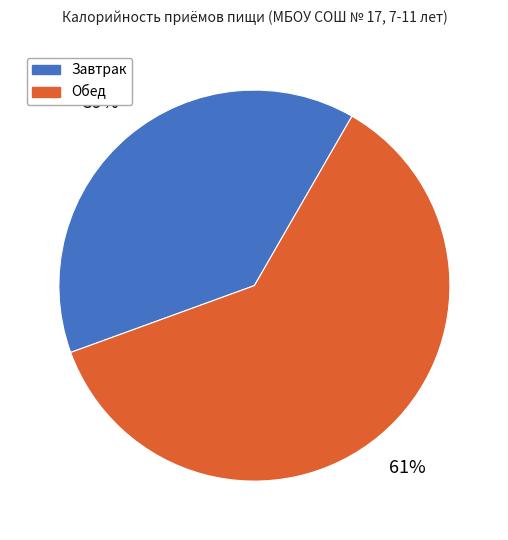

True or false: Завтрак accounts for 39% of the total.

True